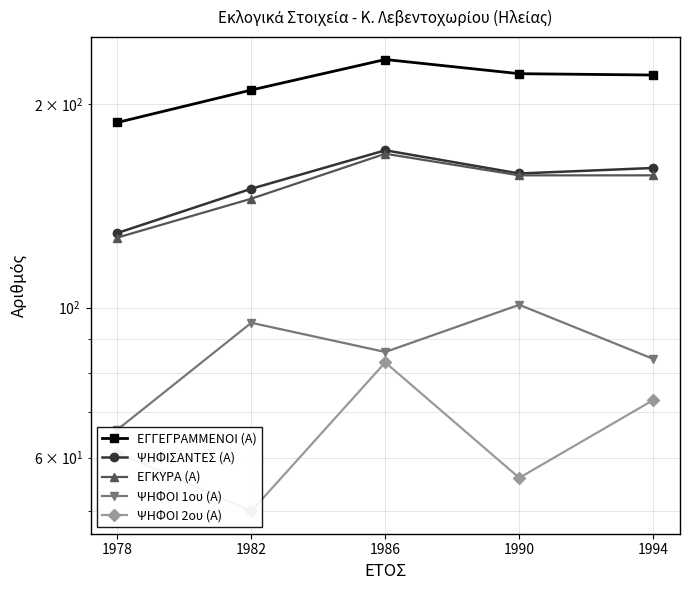

Between 1978 and 1994, which is larger?

1994